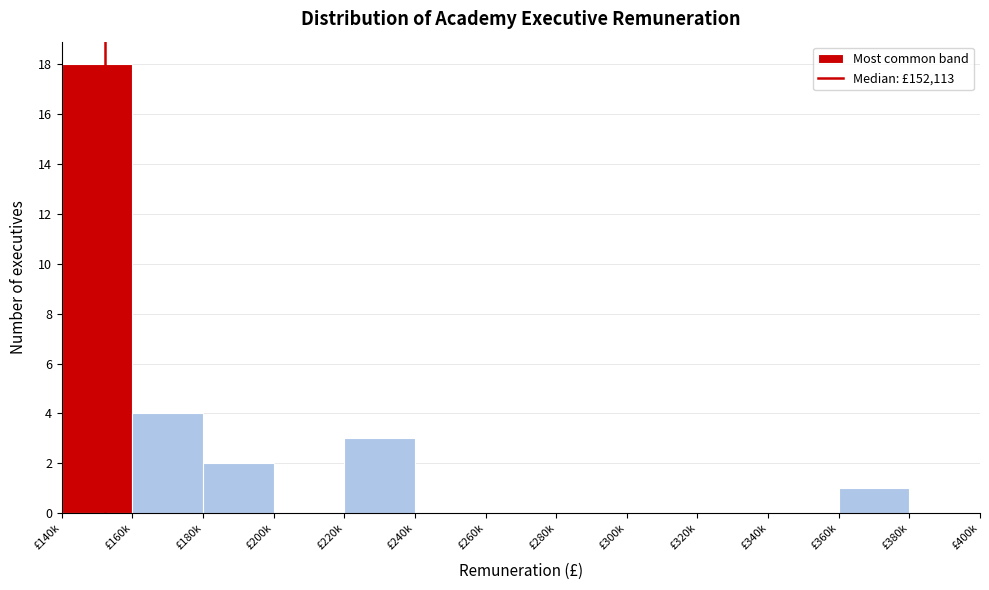

Reading left to right, what are all the values shown in this chart?

£140k=18	£160k=4	£180k=2	£200k=0	£220k=3	£240k=0	£260k=0	£280k=0	£300k=0	£320k=0	£340k=0	£360k=1	£380k=0